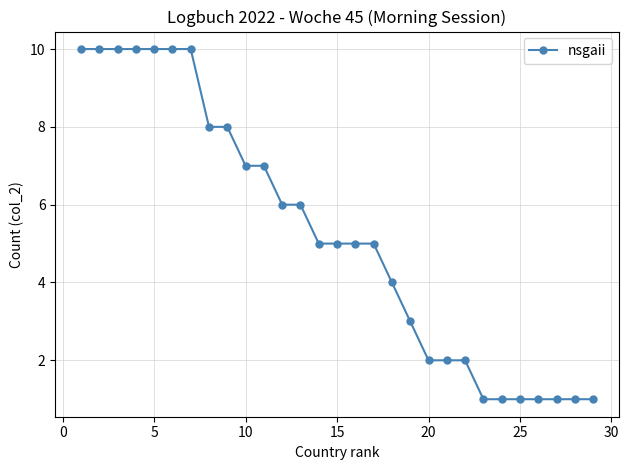

Reading right to left, extract all data points from this chart.

1	1	1	1	1	1	1	2	2	2	3	4	5	5	5	5	6	6	7	7	8	8	10	10	10	10	10	10	10